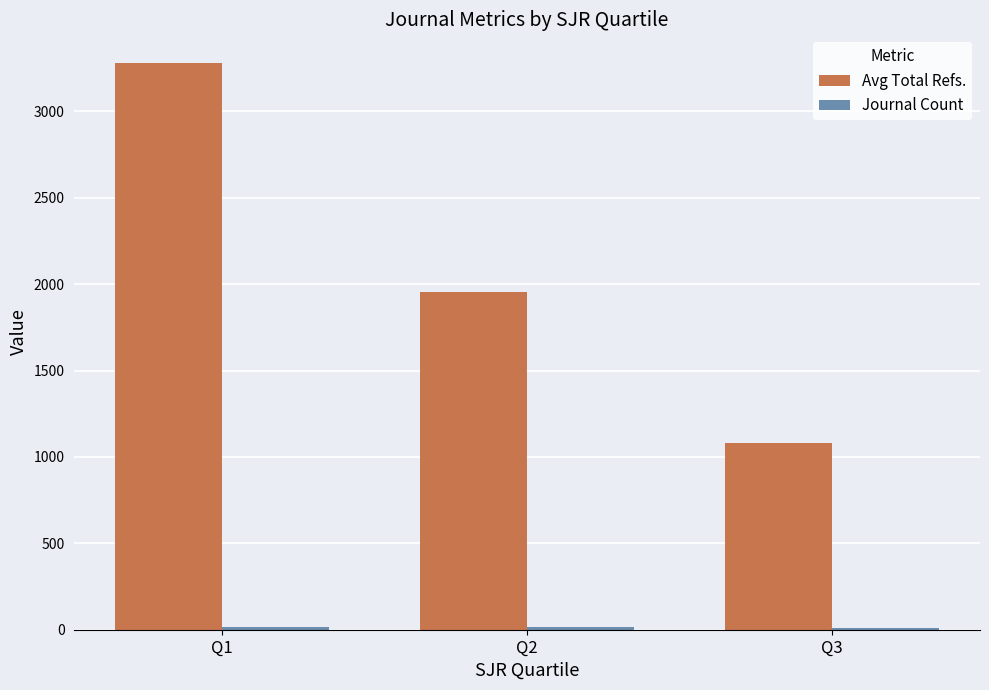

Where is Avg Total Refs. nearest to the value 2180?

Q2